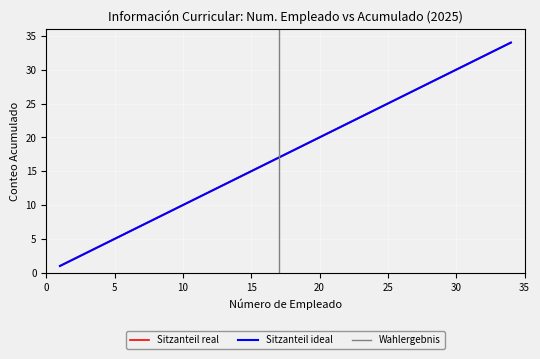

What is the average value of the Sitzanteil real series?

18